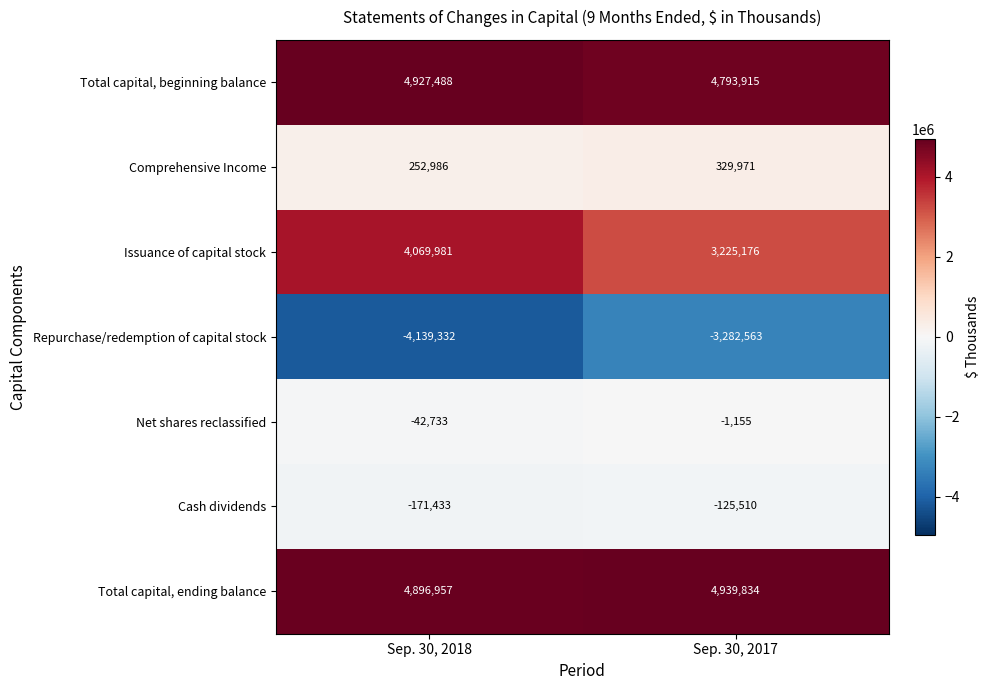

What is the greatest value displayed?

4939834